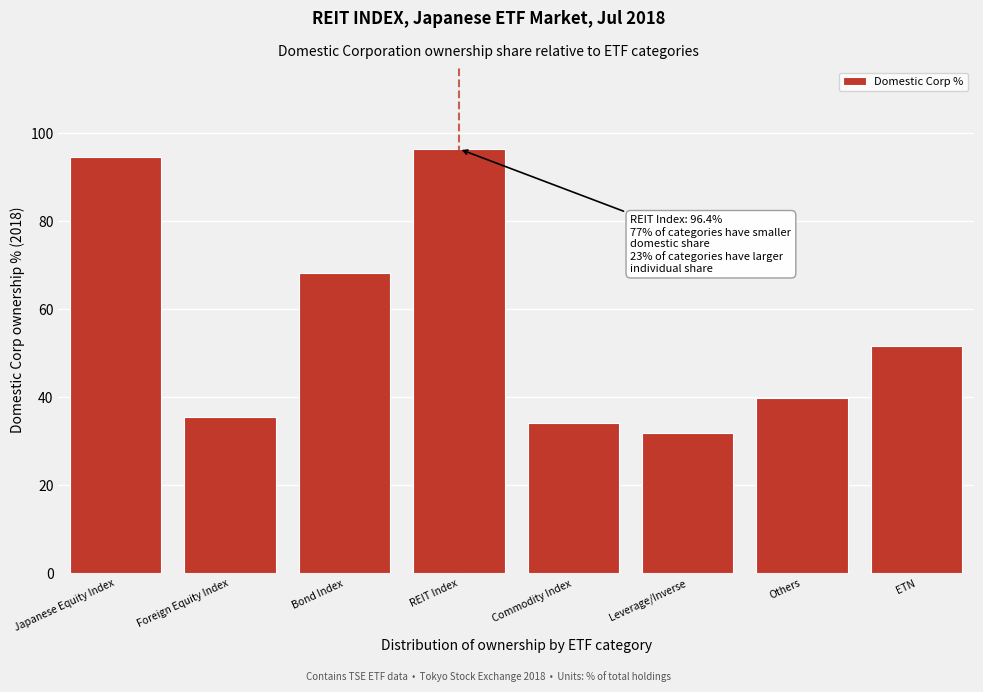

Reading right to left, extract all data points from this chart.

51.6	39.8	31.8	34.2	96.4	68.3	35.5	94.6